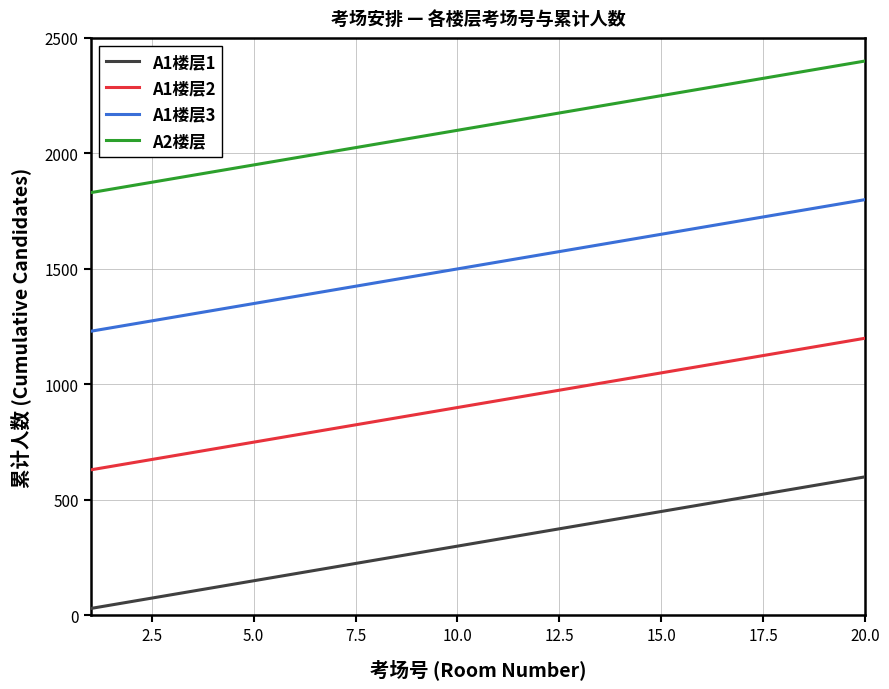

True or false: A1楼层3 and A2楼层 cross at least once.

False